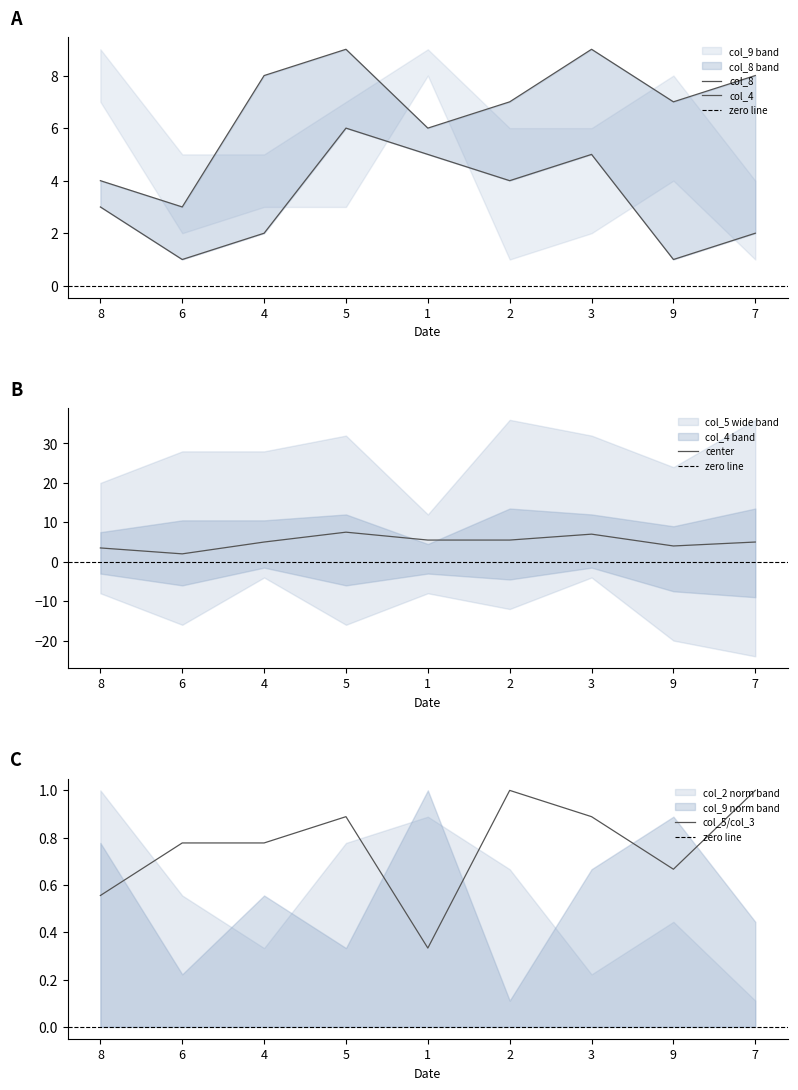

What is the maximum value for col_3?

9